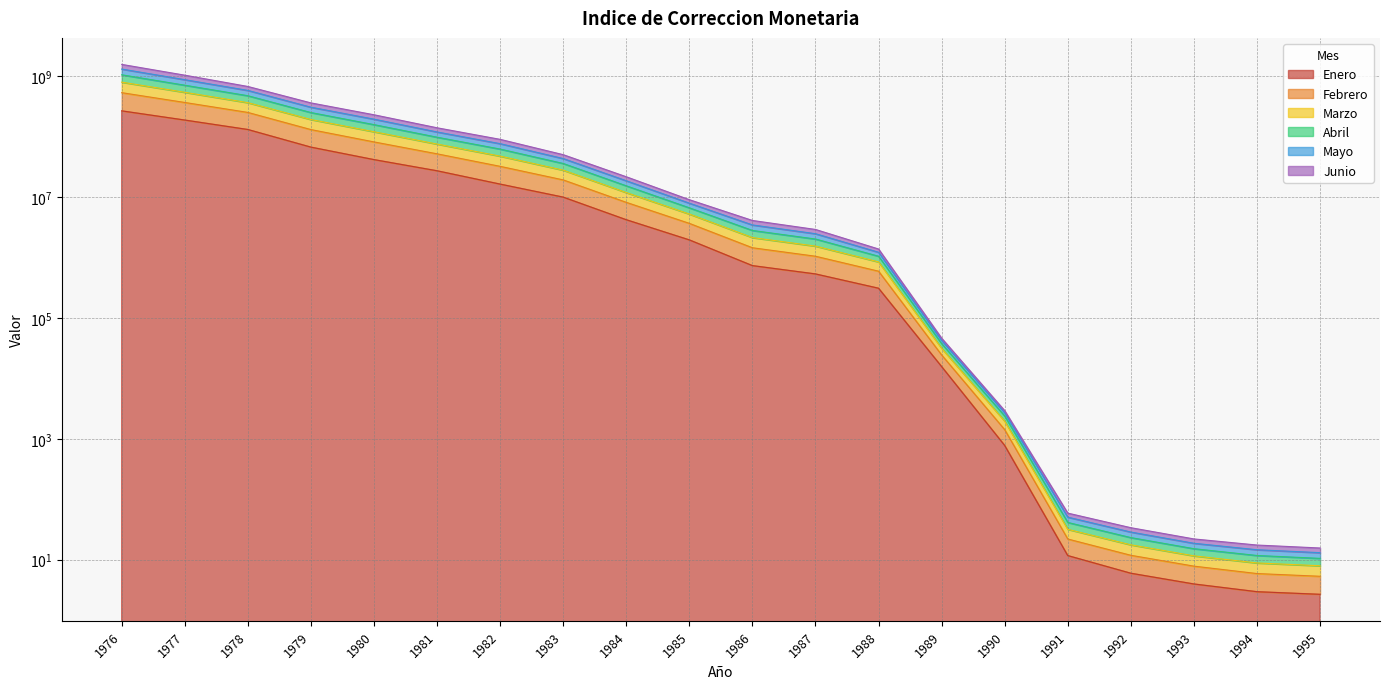

Which category has the highest value across all series?

1976